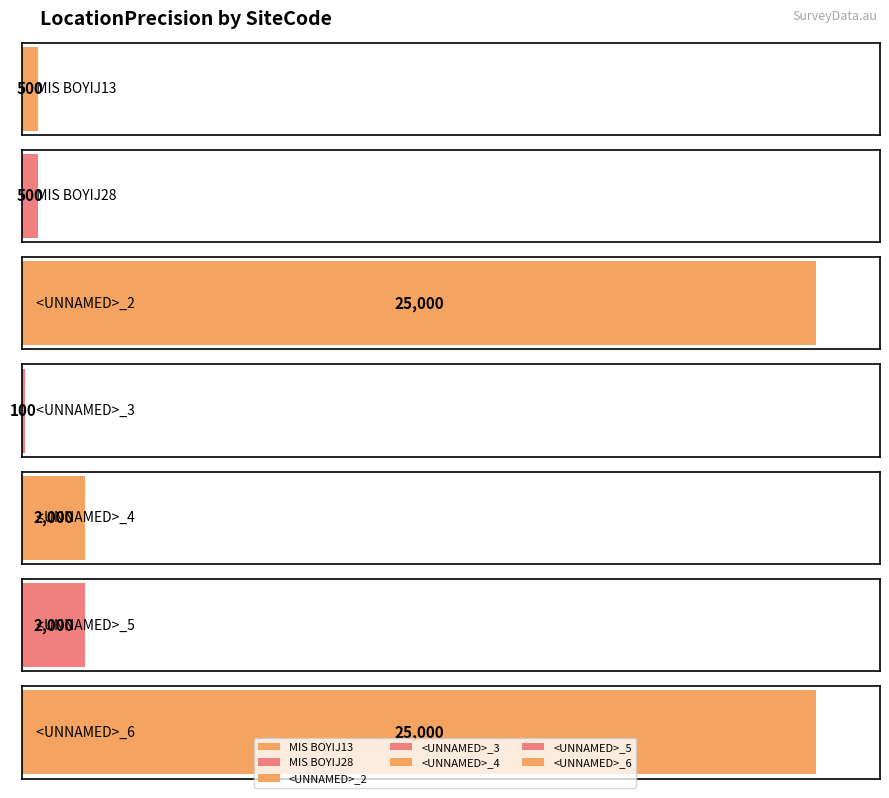

How many data points are less than 2000?

3